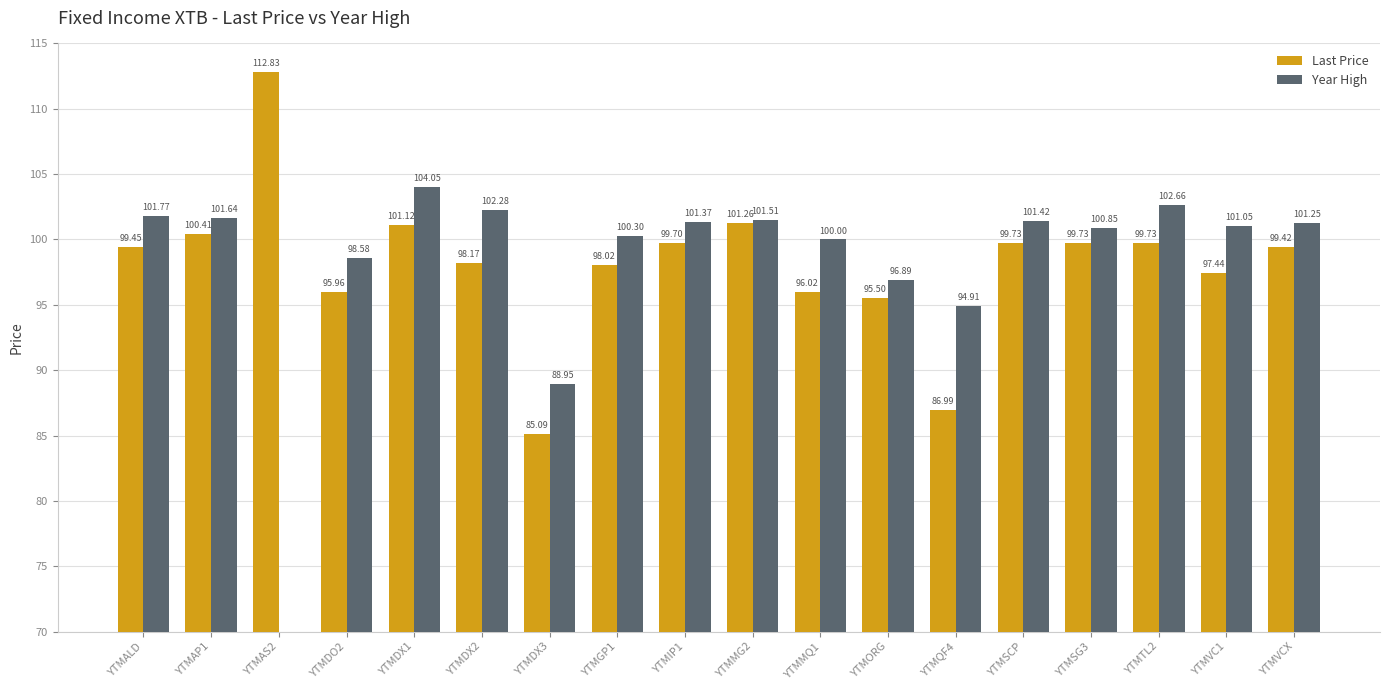

Rank the categories by Year High value from highest to lowest.

YTMDX1, YTMTL2, YTMDX2, YTMALD, YTMAP1, YTMMG2, YTMSCP, YTMIP1, YTMVCX, YTMVC1, YTMSG3, YTMGP1, YTMMQ1, YTMDO2, YTMORG, YTMQF4, YTMDX3, YTMAS2